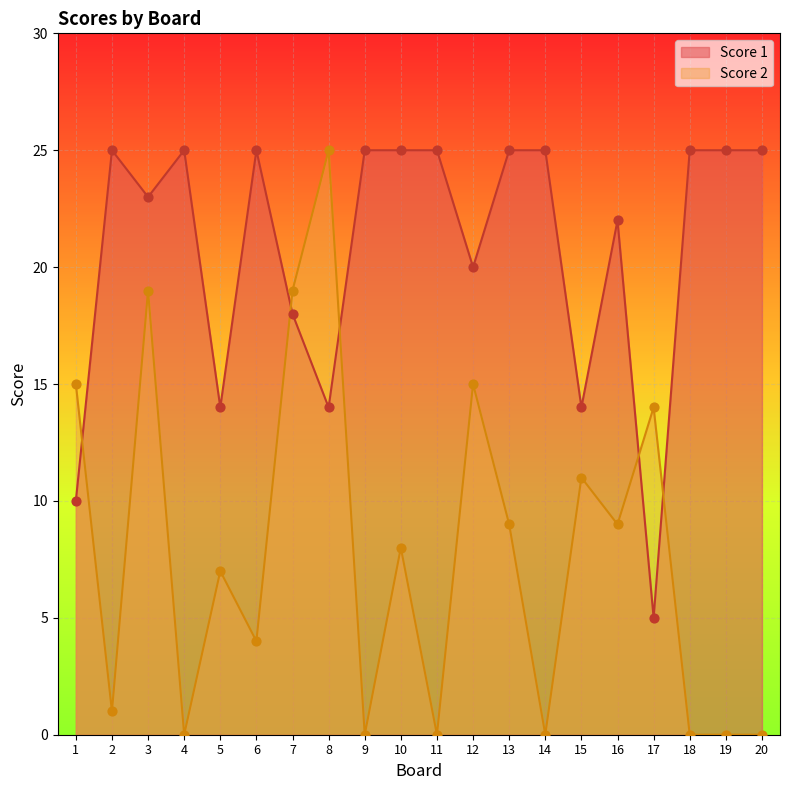

Which series has the widest spread of Y values?

Score 2